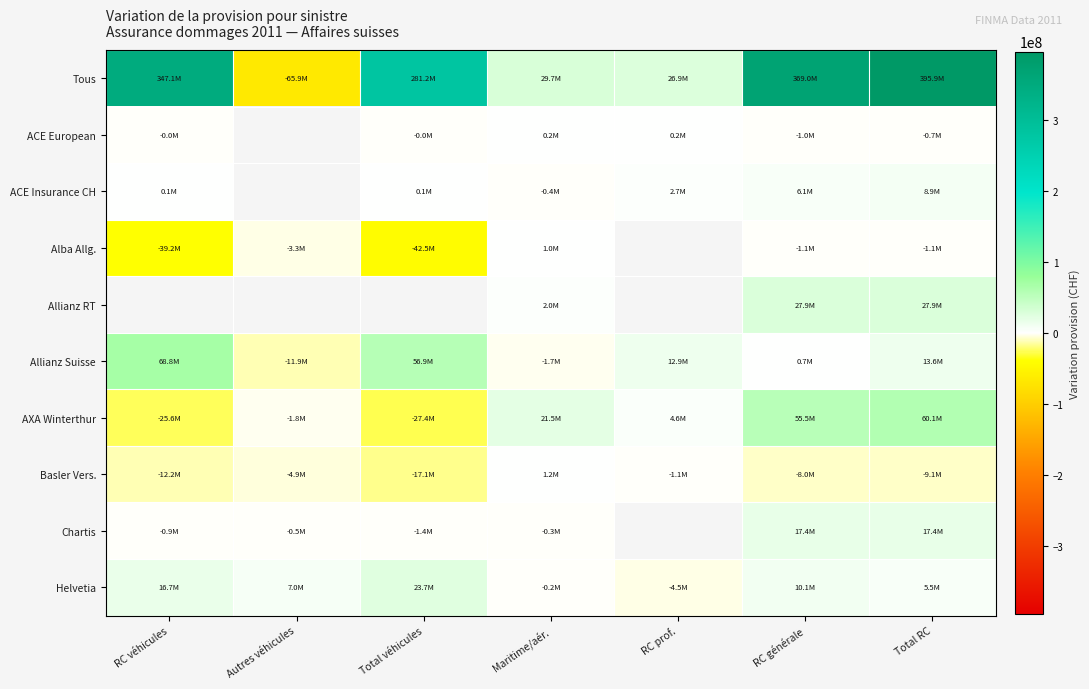

Which category has the lowest value across all series?

Autres véhicules